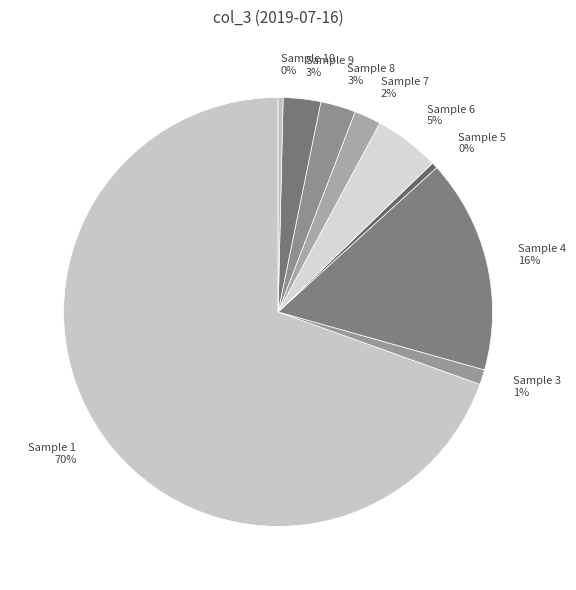

To the nearest percent, what is the difference between the Sample 6 and Sample 9 slice percentages?

2%